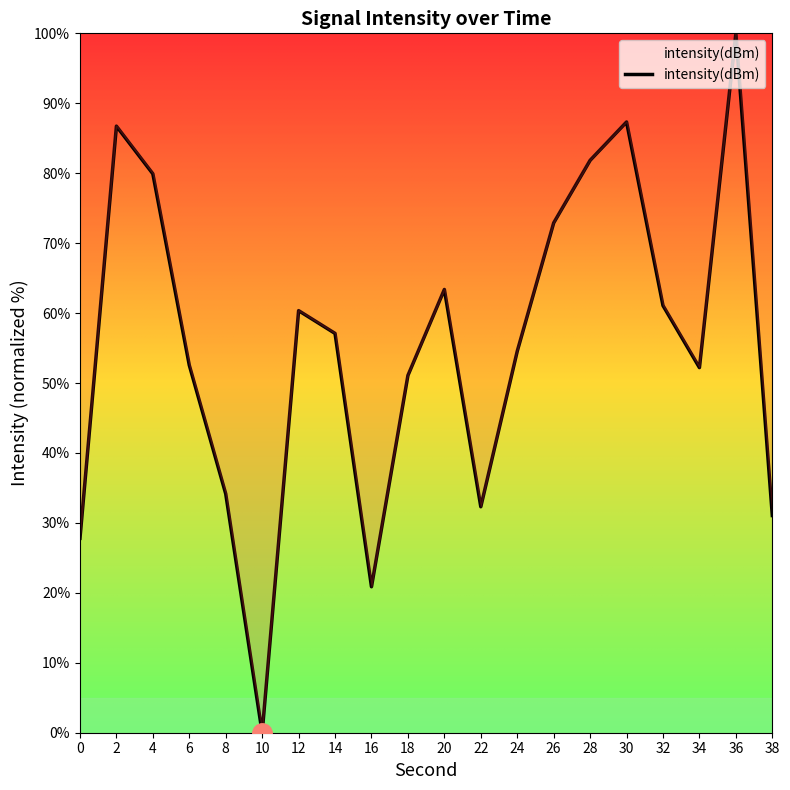

The chart shows a value of 60.4 at 12. True or false?

True